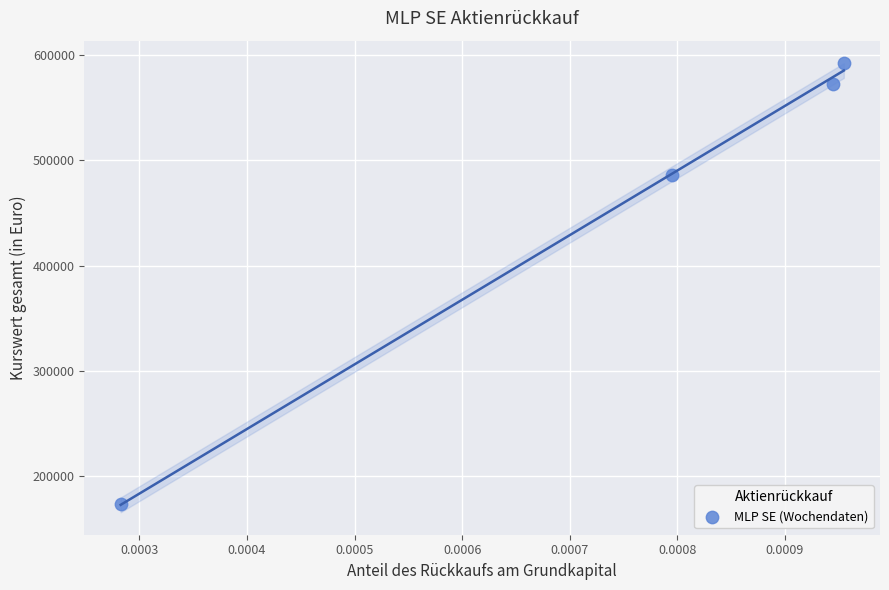

What is the average Y value?

456094.1